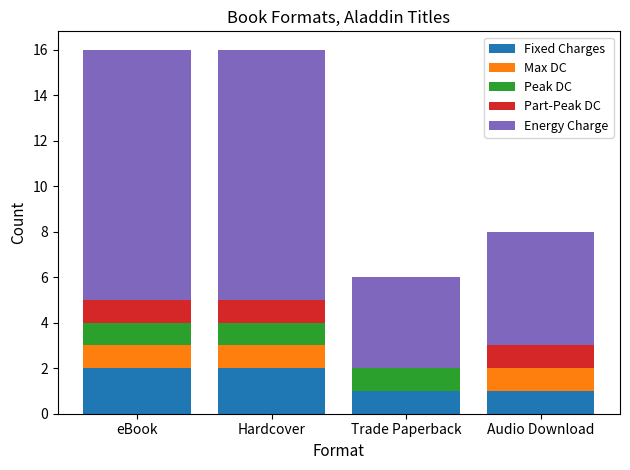

What is the total value across all series at Trade Paperback?

6